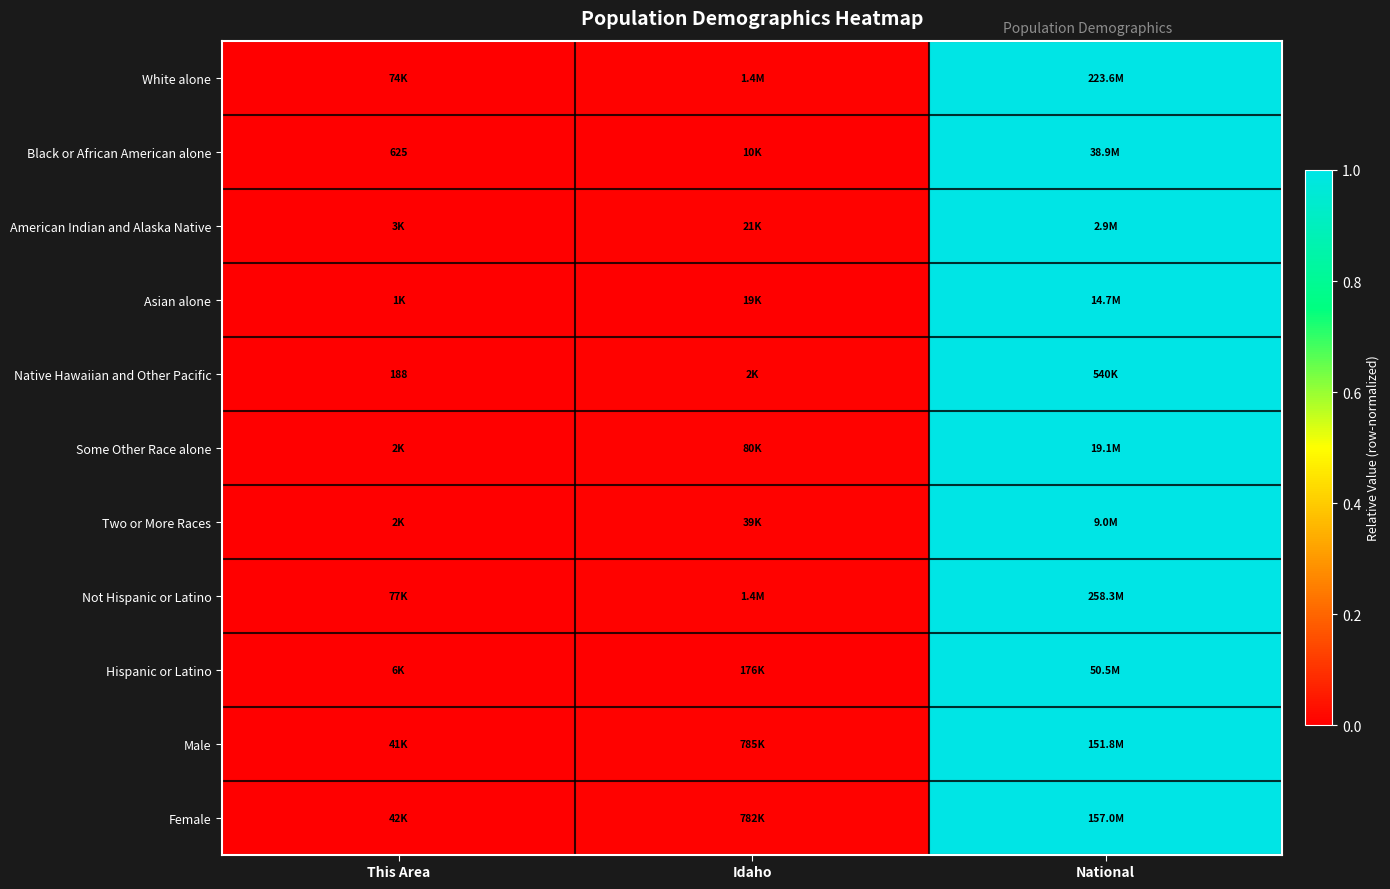

Which series has the largest range (max minus min)?

White alone